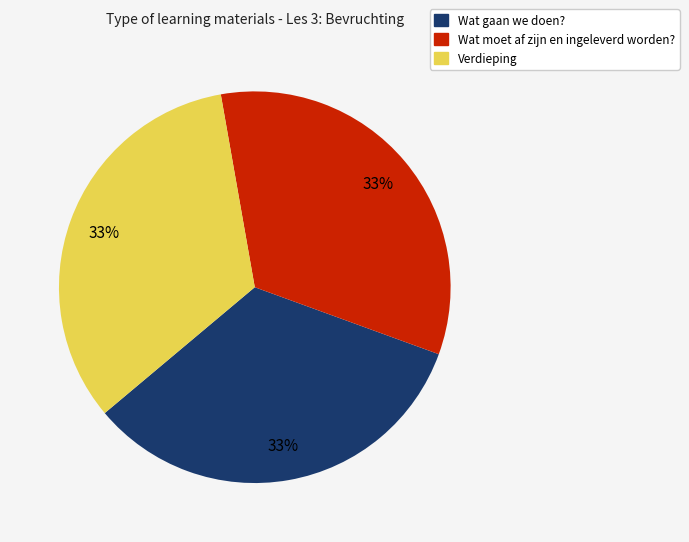

To the nearest percent, what is the combined percentage of Wat gaan we doen? and Verdieping?

67%